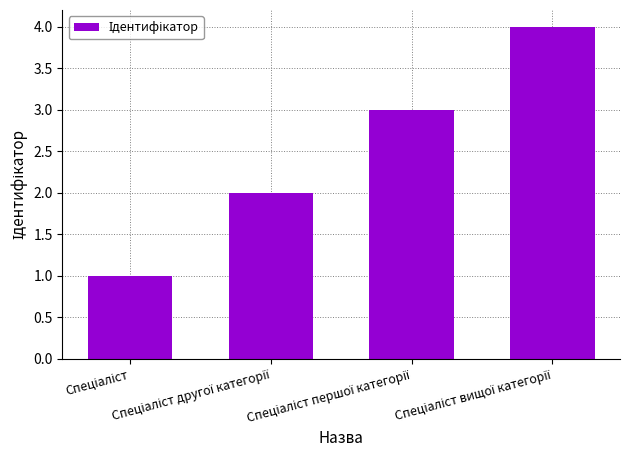

What is the sum of all values?

10